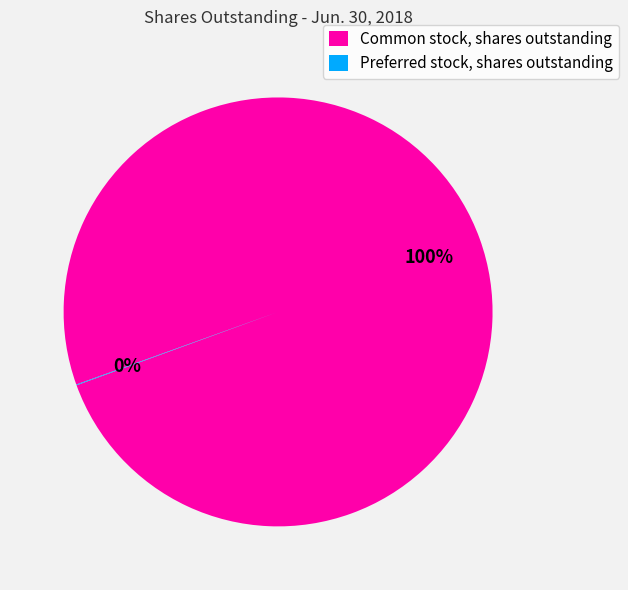

To the nearest percent, what portion does Common stock, shares outstanding represent?

100%